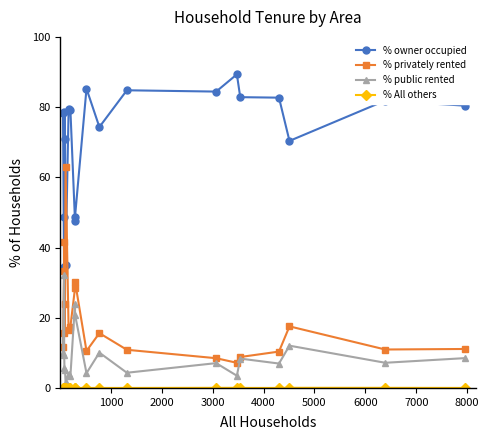

How many lines are shown in the chart?

4